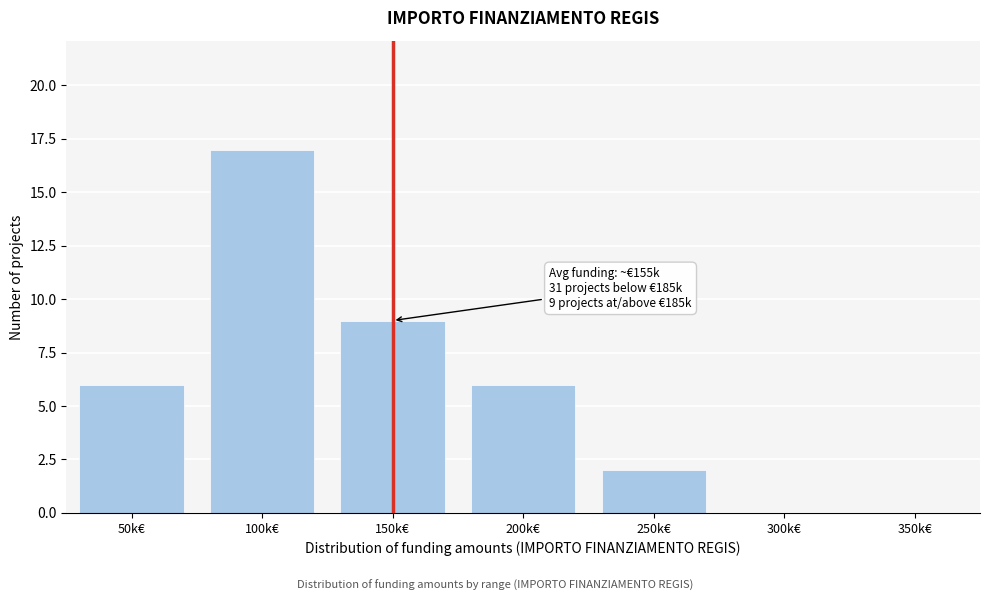

Reading right to left, transcribe all the data shown in this chart.

350k€=0	300k€=0	250k€=2	200k€=6	150k€=9	100k€=17	50k€=6